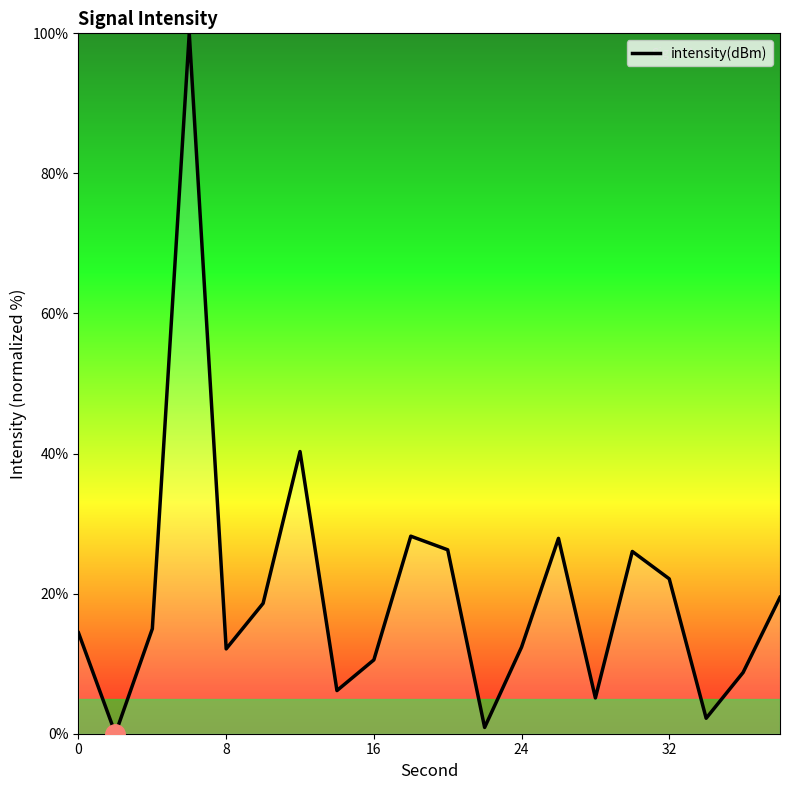

What is the greatest value displayed?

100.0